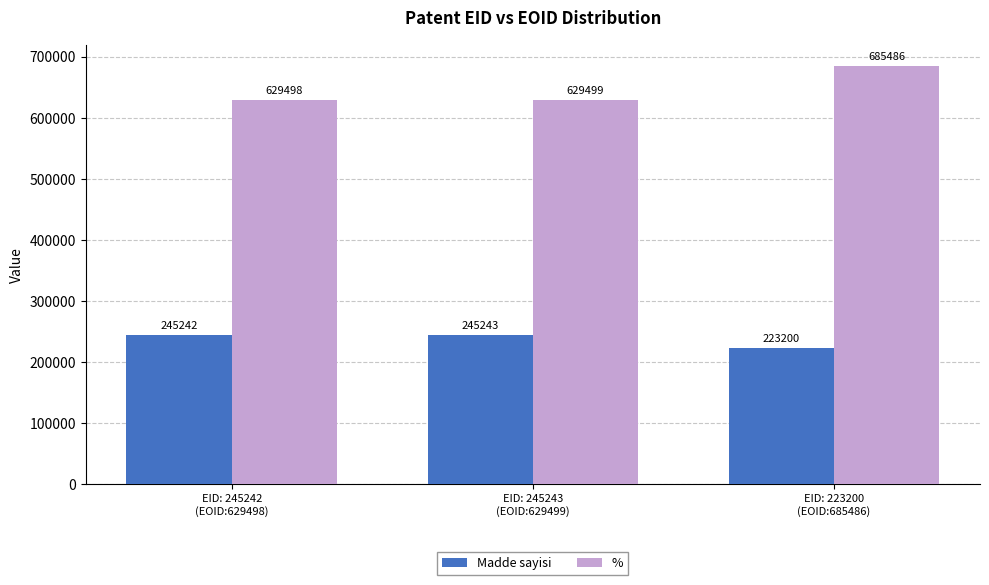

At which label is % closest to 657492?

EID: 245243
(EOID:629499)